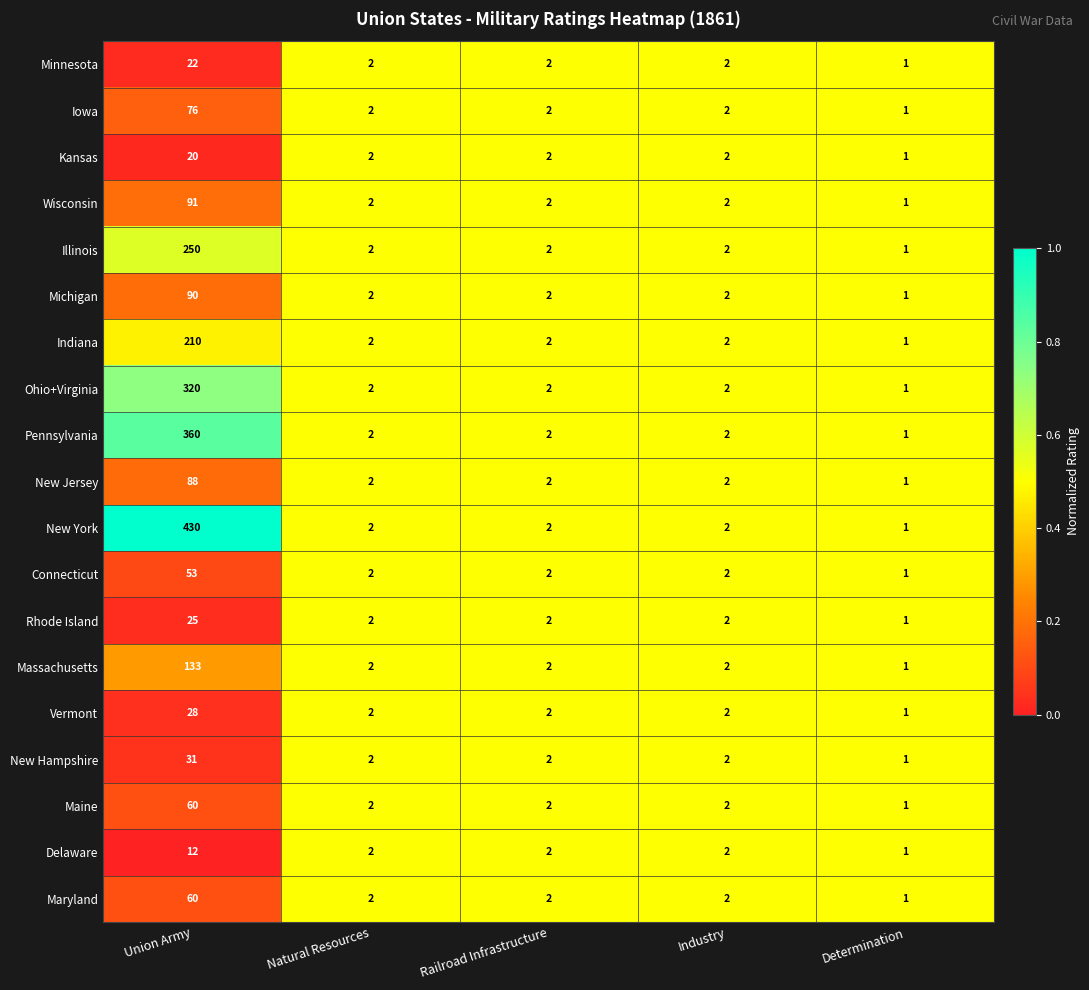

At which label does Kansas first exceed 2?

Union Army